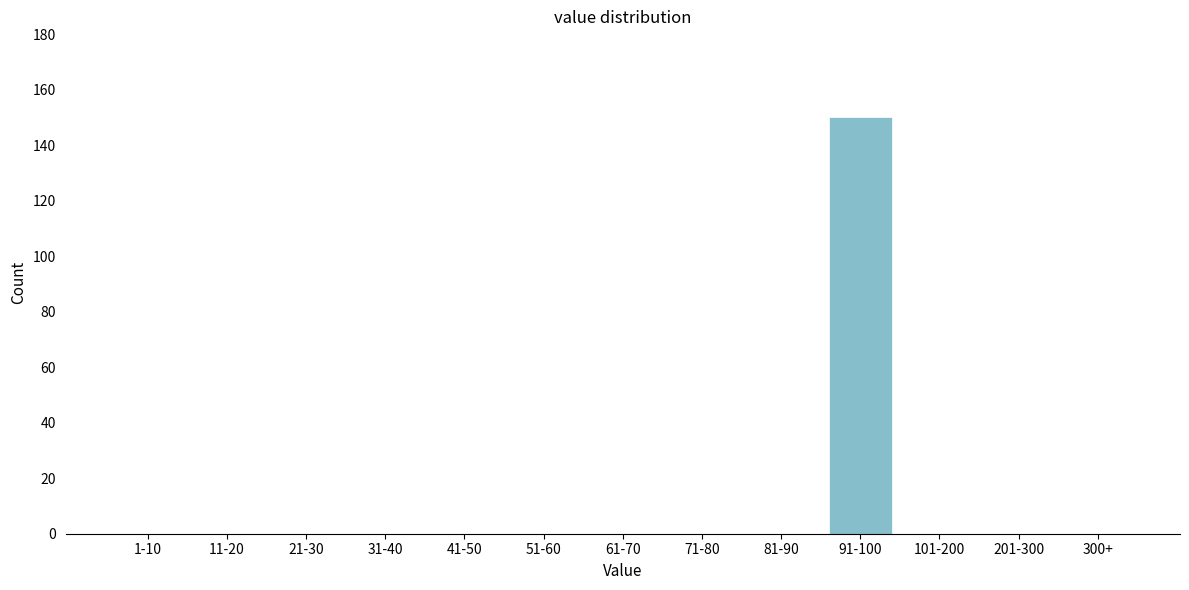

Reading left to right, transcribe all the data shown in this chart.

1-10=0	11-20=0	21-30=0	31-40=0	41-50=0	51-60=0	61-70=0	71-80=0	81-90=0	91-100=150	101-200=0	201-300=0	300+=0